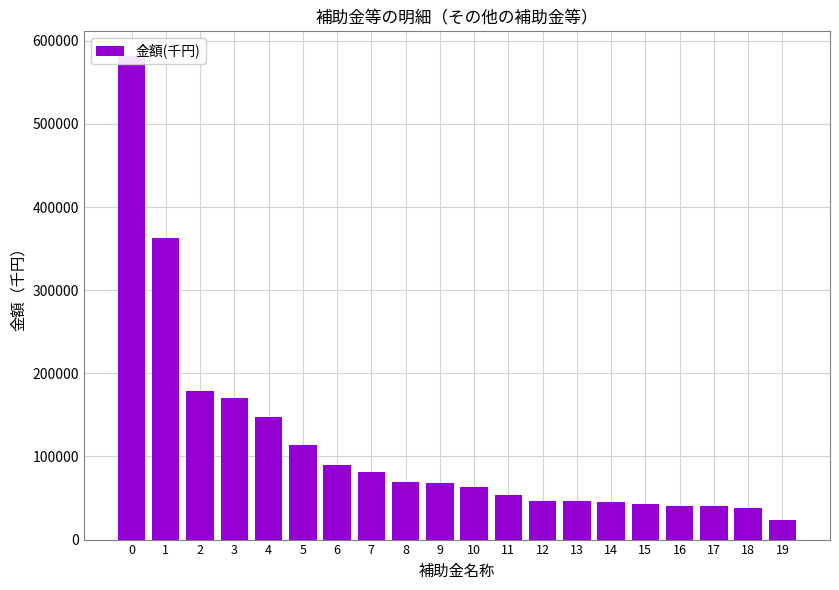

How many distinct data groups are displayed?

1